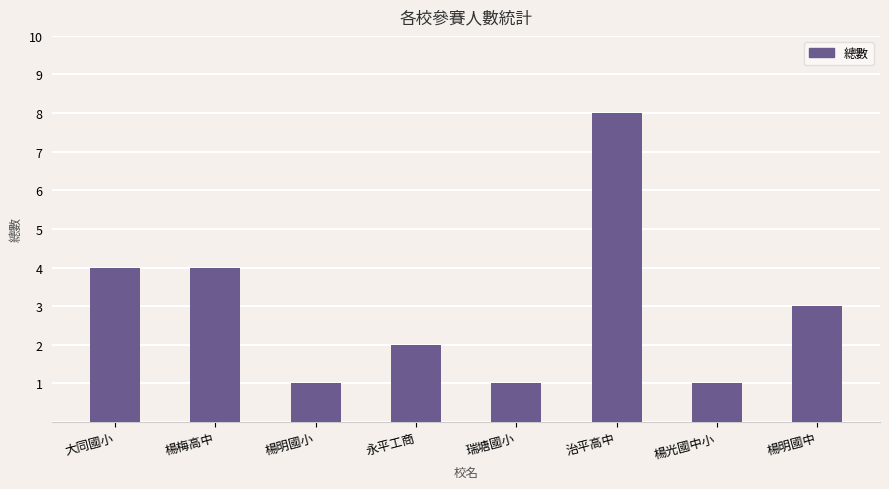

What position from the left is 楊明國中?

8